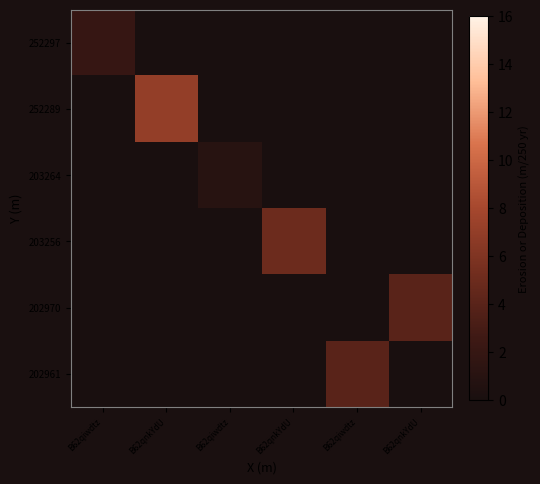

Reading left to right, extract all data points from this chart.

252297: B62qiwdtz=2	B62qnkYdU=0	B62qiwdtz=0	B62qnkYdU=0	B62qiwdtz=0	B62qnkYdU=0
252289: B62qiwdtz=0	B62qnkYdU=7	B62qiwdtz=0	B62qnkYdU=0	B62qiwdtz=0	B62qnkYdU=0
203264: B62qiwdtz=0	B62qnkYdU=0	B62qiwdtz=1	B62qnkYdU=0	B62qiwdtz=0	B62qnkYdU=0
203256: B62qiwdtz=0	B62qnkYdU=0	B62qiwdtz=0	B62qnkYdU=5	B62qiwdtz=0	B62qnkYdU=0
202970: B62qiwdtz=0	B62qnkYdU=0	B62qiwdtz=0	B62qnkYdU=0	B62qiwdtz=0	B62qnkYdU=4
202961: B62qiwdtz=0	B62qnkYdU=0	B62qiwdtz=0	B62qnkYdU=0	B62qiwdtz=4	B62qnkYdU=0